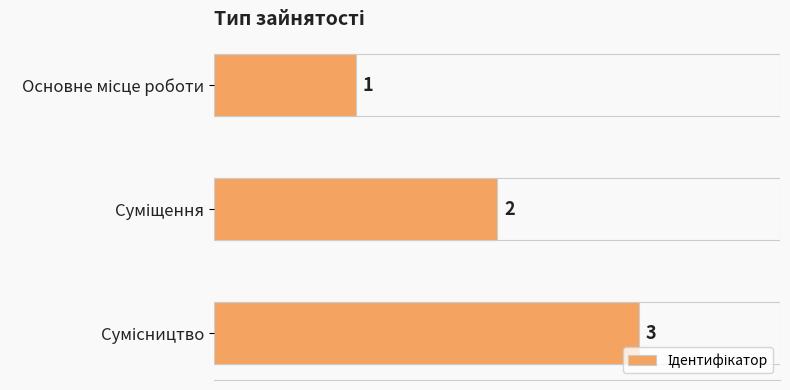

Are the bars horizontal?

Yes